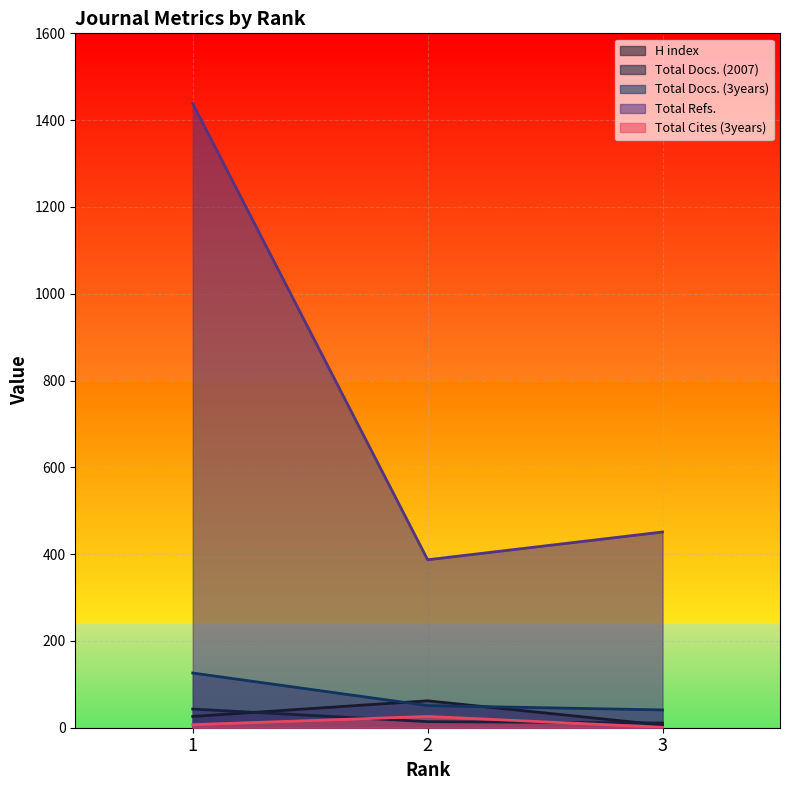

Which label corresponds to the largest value in the chart?

1